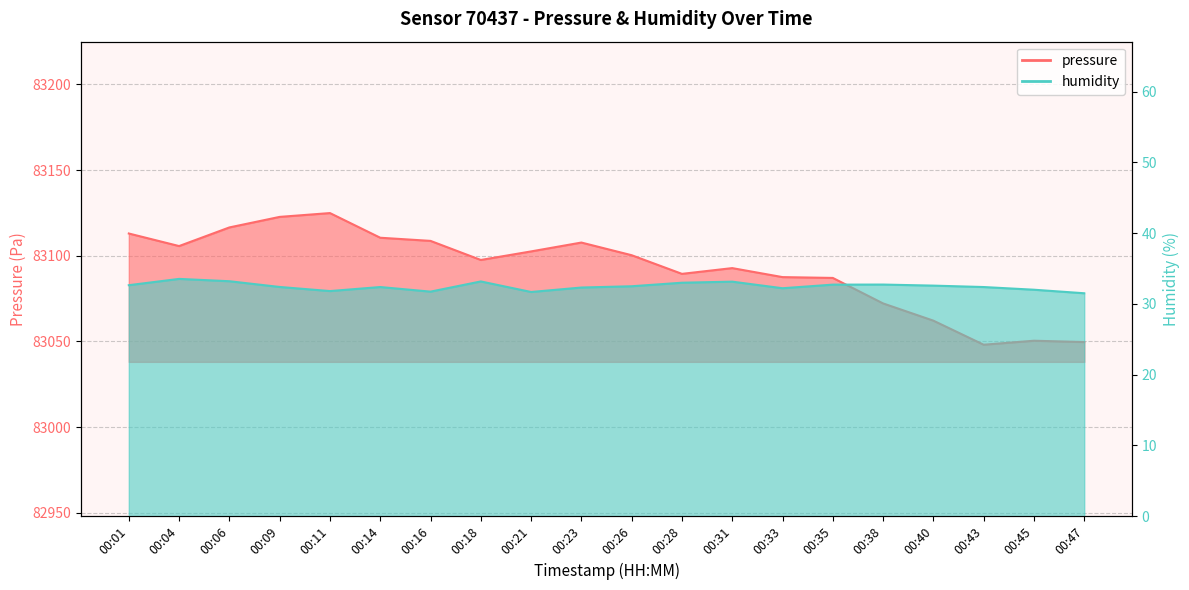

How many interior local peaks does the pressure series have?

4